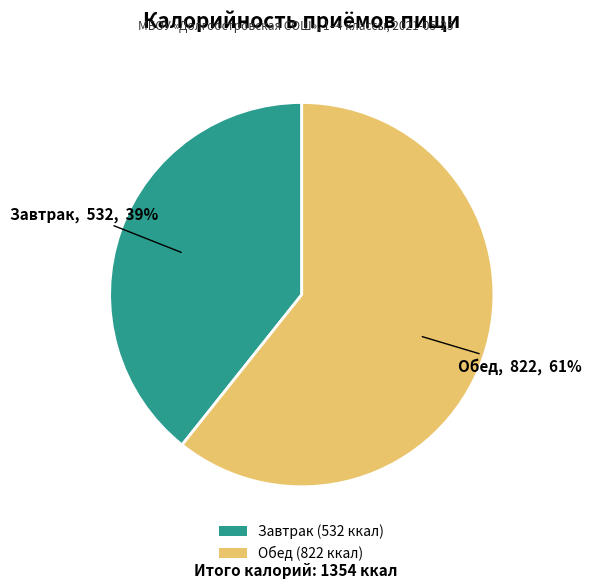

How many segments does this pie chart have?

2